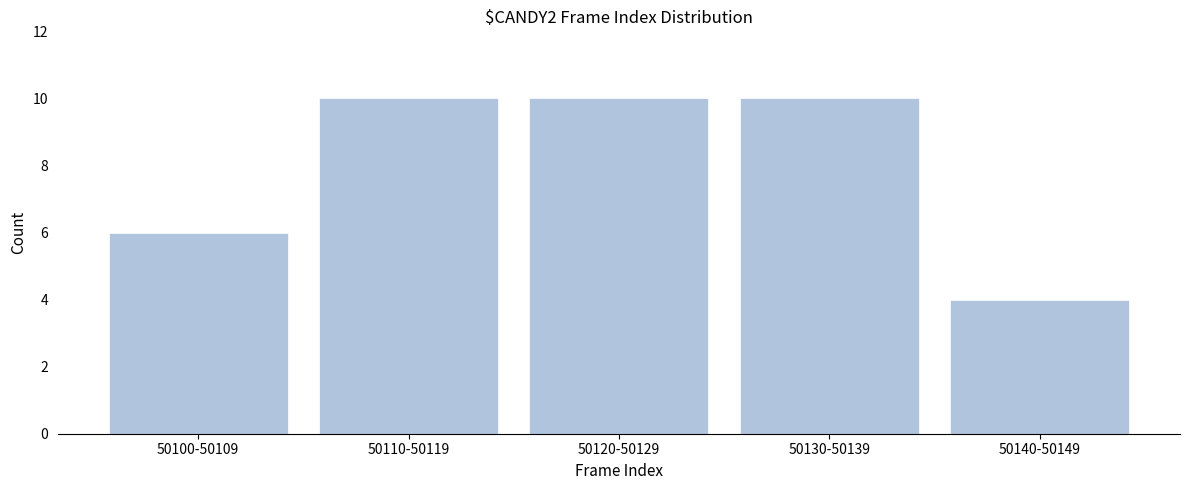

Reading right to left, what are all the values shown in this chart?

4	10	10	10	6